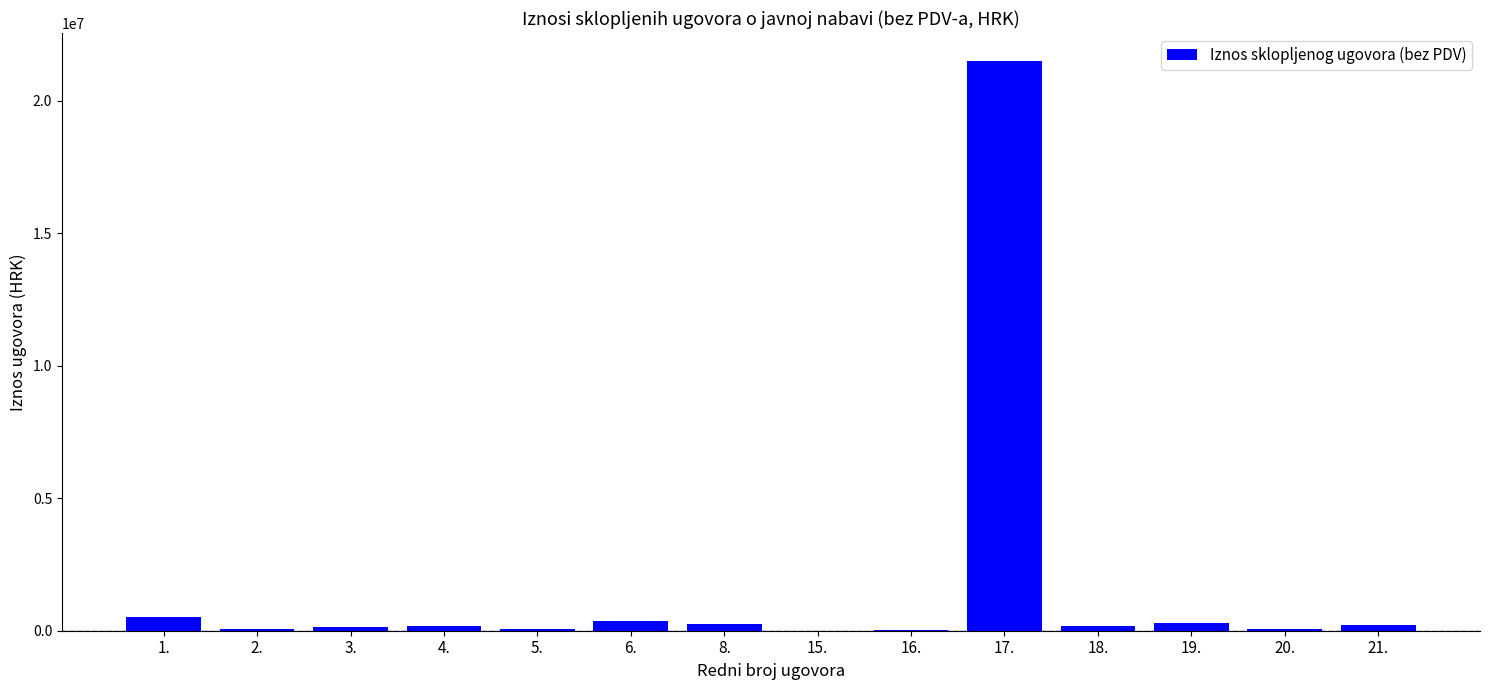

What is the maximum value shown in the chart?

21476171.0